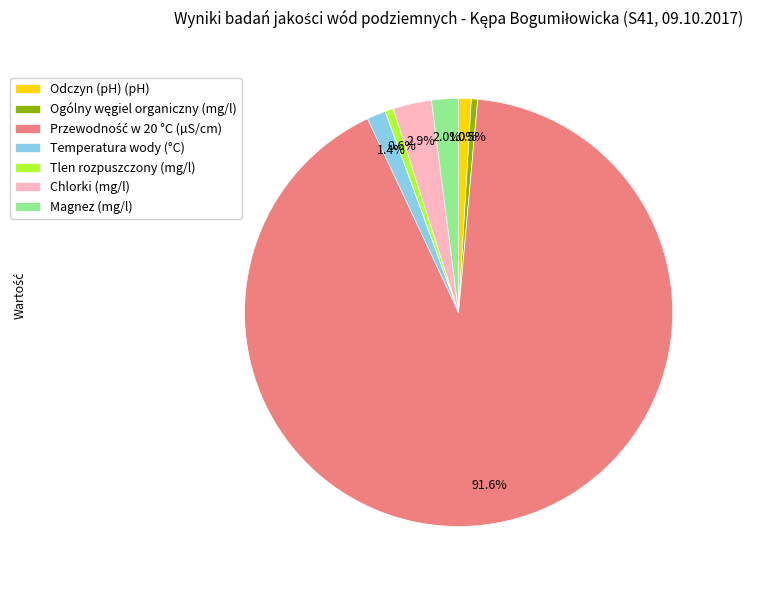

How many segments does this pie chart have?

7